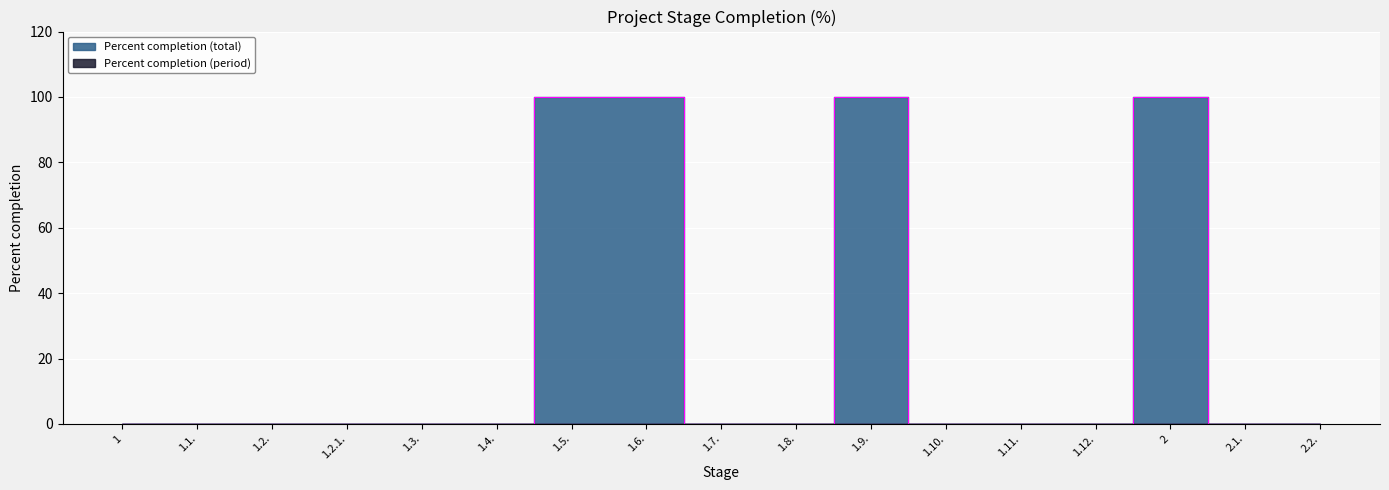

Read the value at 1.9., to the nearest 5.

100